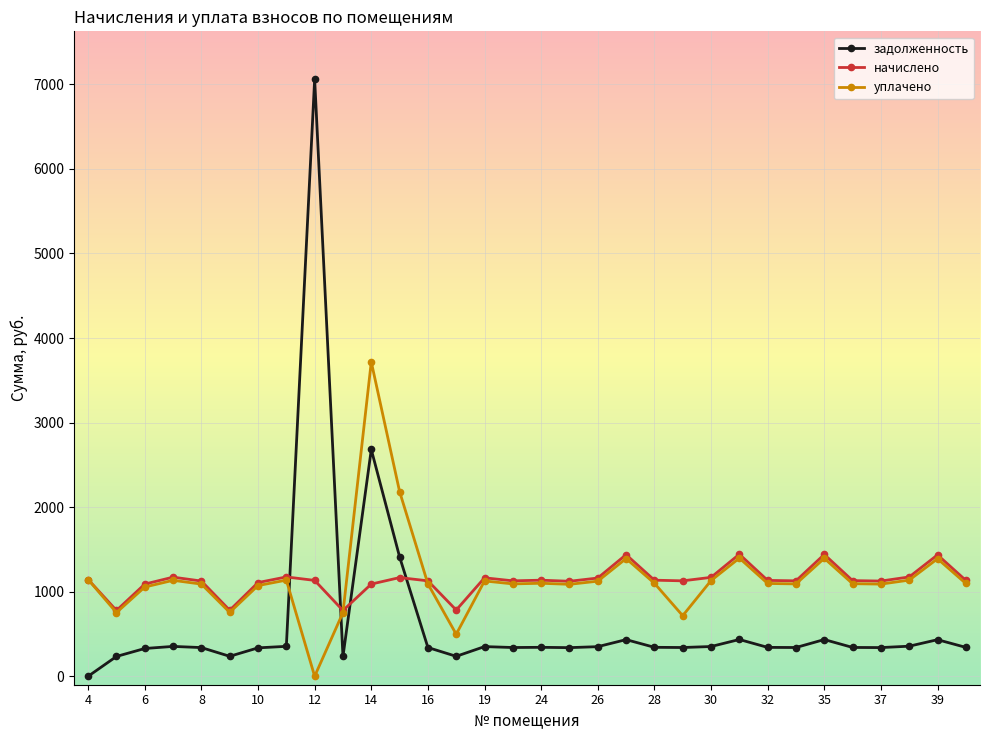

What is the value of the уплачено point at the 2nd from the left?

753.0